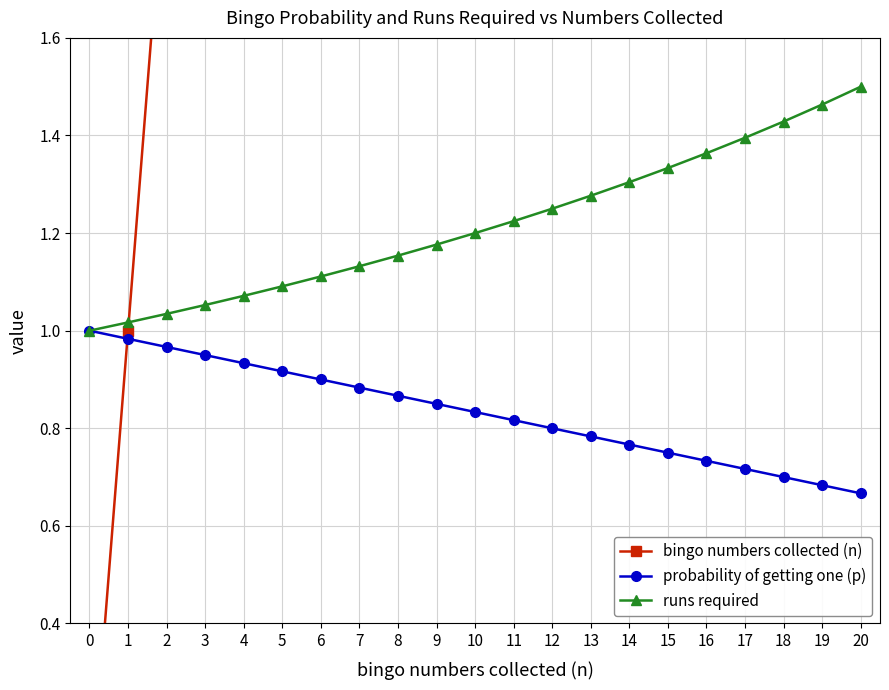

Is the value of runs required at 10 greater than the value of bingo numbers collected (n) at 16?

No